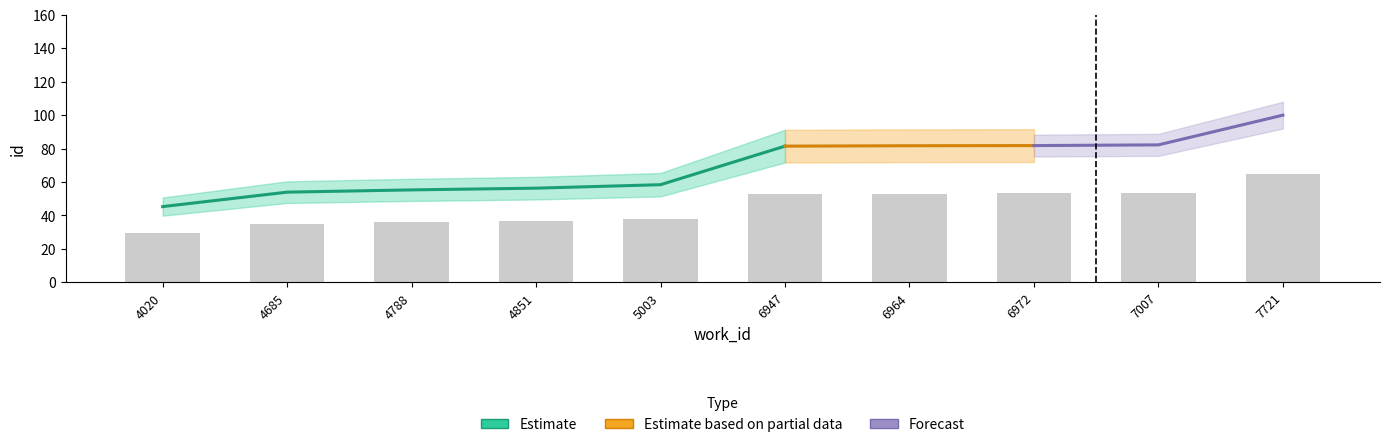

List the labels in order of value, largest first.

7721, 7007, 6972, 6964, 6947, 5003, 4851, 4788, 4685, 4020